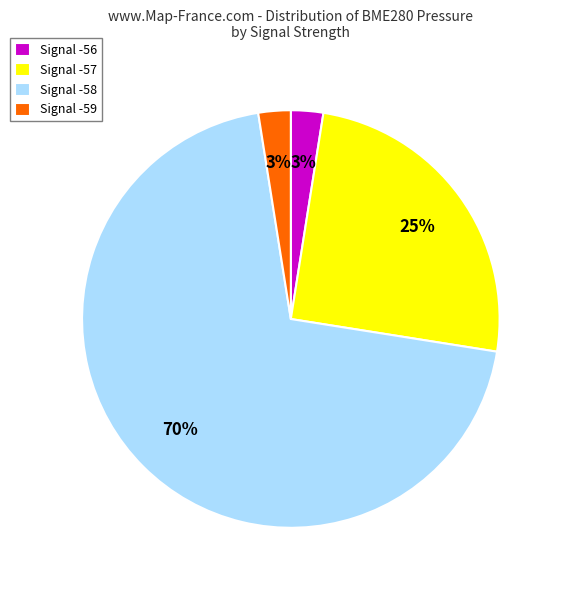

Which has a higher value, Signal -59 or Signal -57?

Signal -57